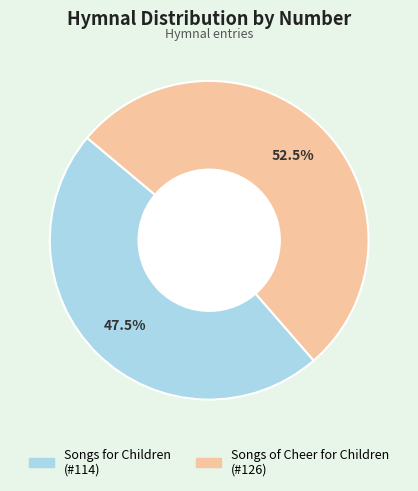

True or false: Songs of Cheer for Children accounts for 46% of the total.

False